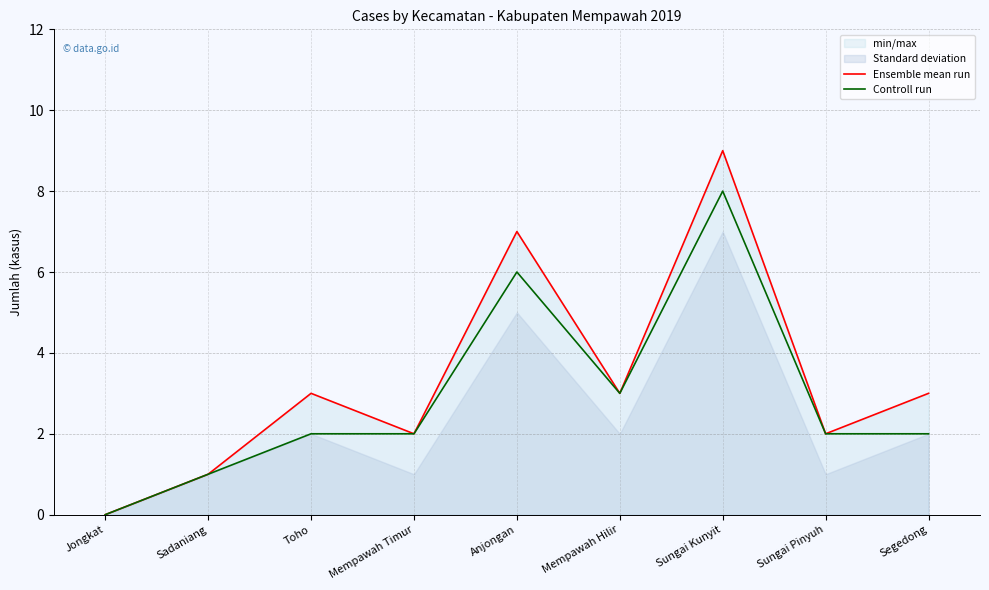

True or false: Controll run has more than 0 points higher than both neighbors.

True